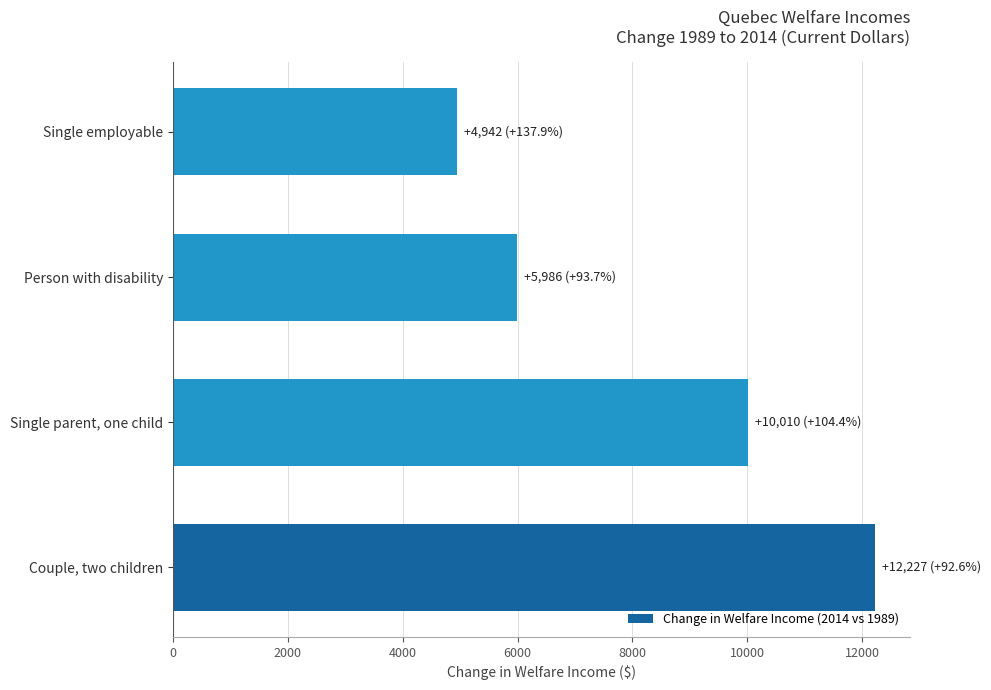

What is the change in value from Couple, two children to Person with disability?

-6241